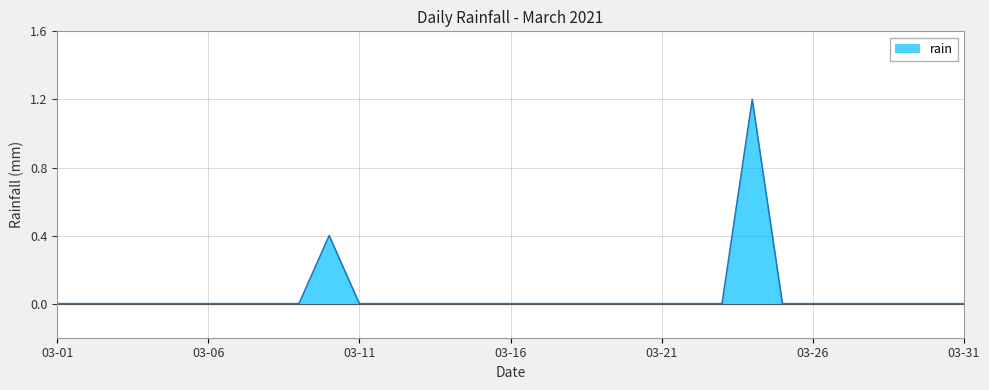

How many distinct data groups are displayed?

1